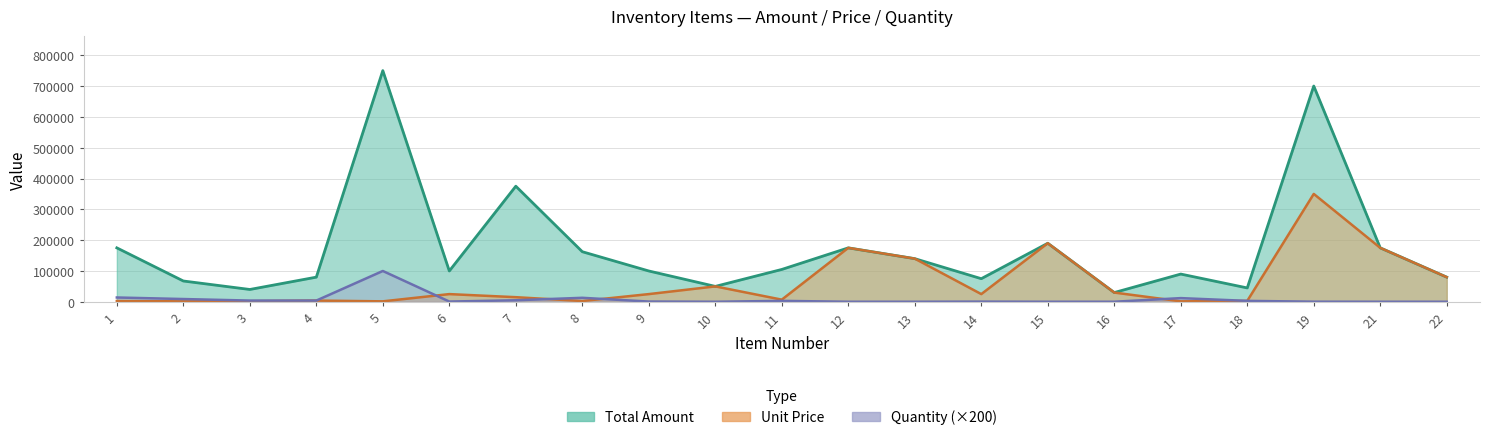

What is the minimum value for quantity?

200